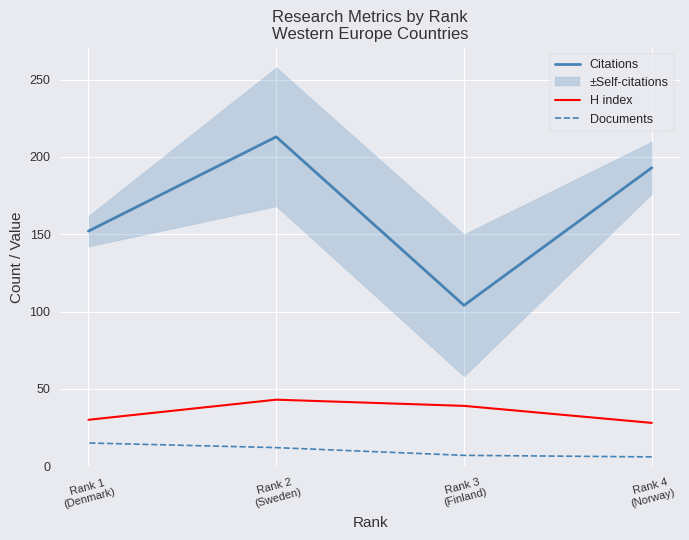

Rank the categories by H index value from lowest to highest.

Rank 4
(Norway), Rank 1
(Denmark), Rank 3
(Finland), Rank 2
(Sweden)